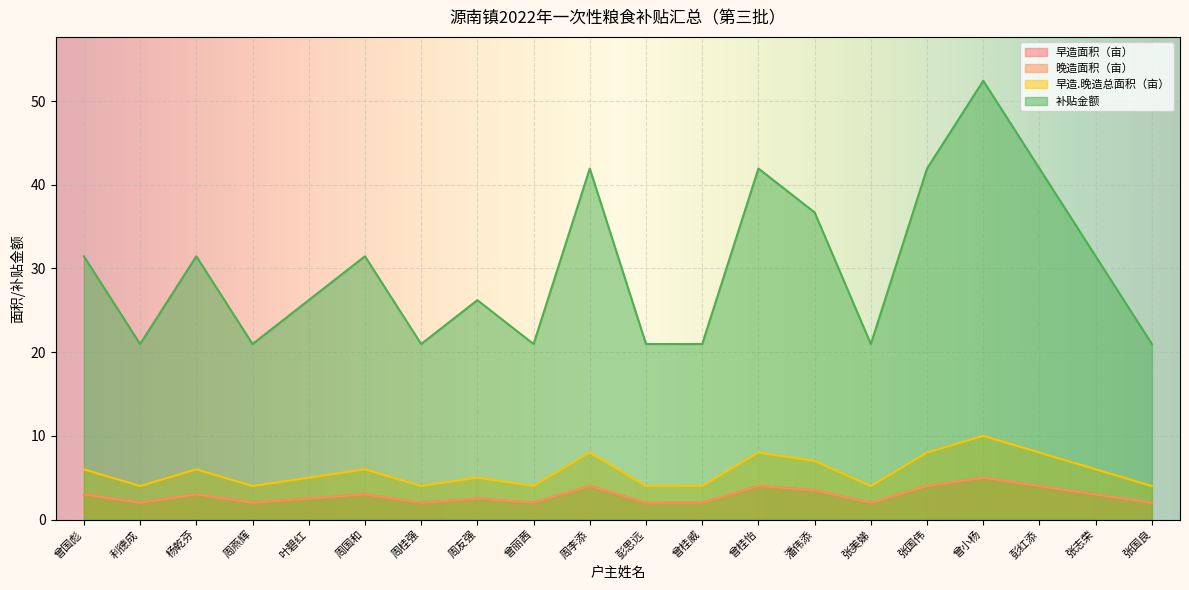

What is the highest value of the 早造面积（亩） series?

5.0